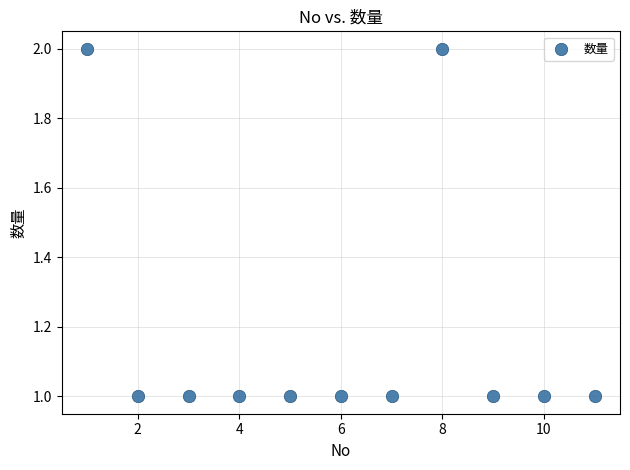

What is the average X value?

6